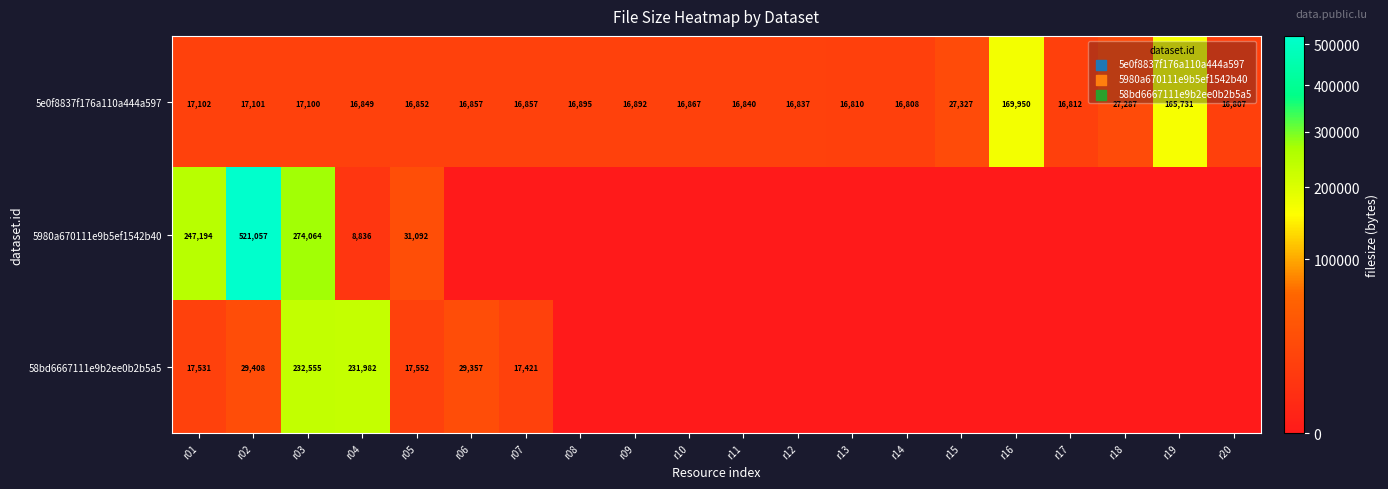

What is the difference between the second highest and second lowest values in the 5e0f8837f176a110a444a597 series?

148923